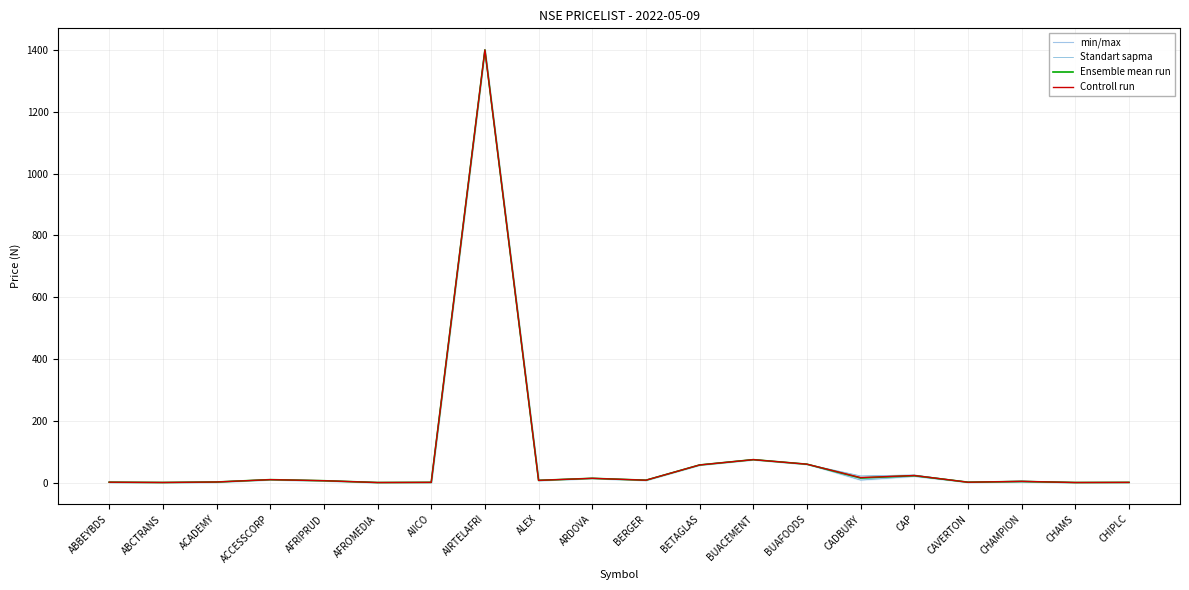

Which series changed the most between AIICO and BUACEMENT?

Controll run